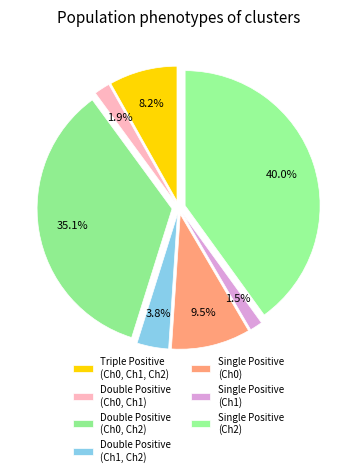

Count the number of slices in the pie.

7